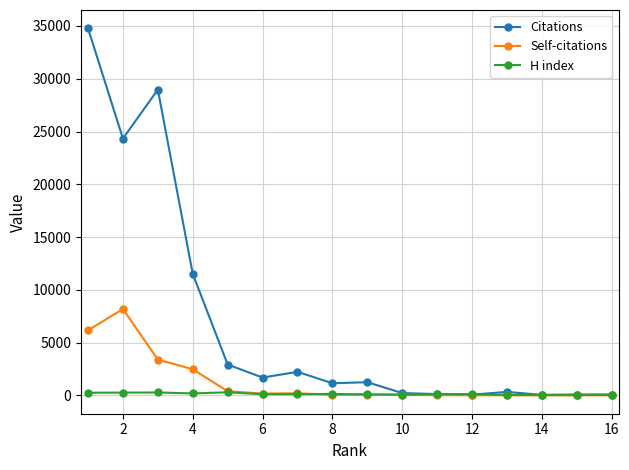

Rank the series by their maximum value, from highest to lowest.

Citations, Self-citations, H index